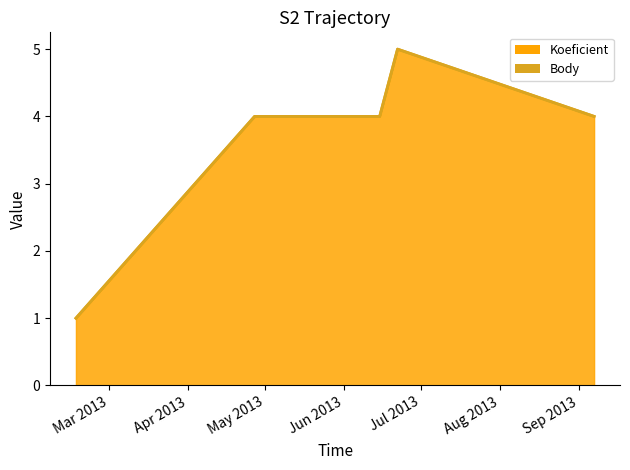

Does the chart display data point markers on the line(s)?

No